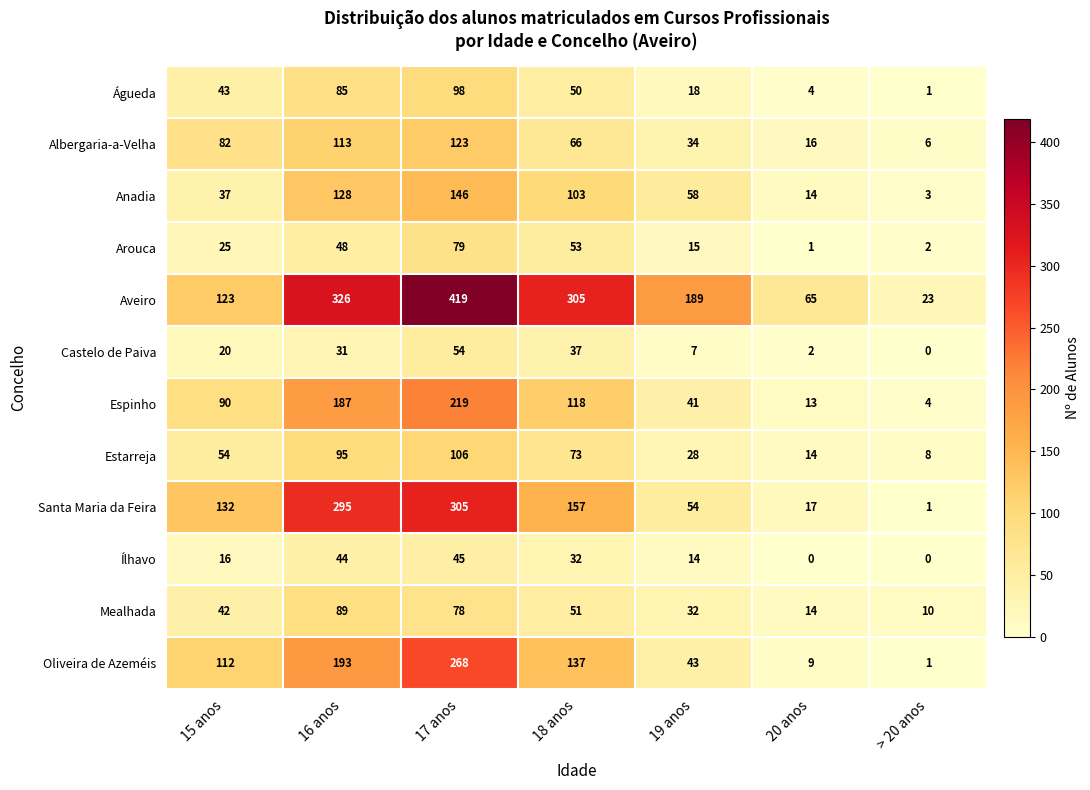

Rank the series at 18 anos from lowest to highest value.

Ílhavo, Castelo de Paiva, Águeda, Mealhada, Arouca, Albergaria-a-Velha, Estarreja, Anadia, Espinho, Oliveira de Azeméis, Santa Maria da Feira, Aveiro